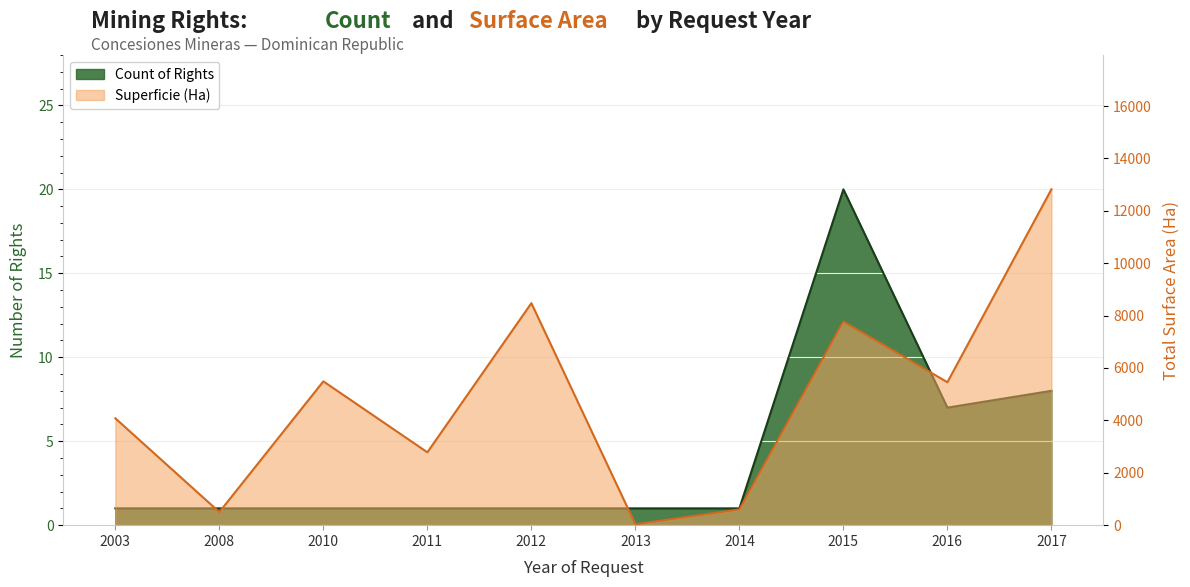

How many distinct data groups are displayed?

2